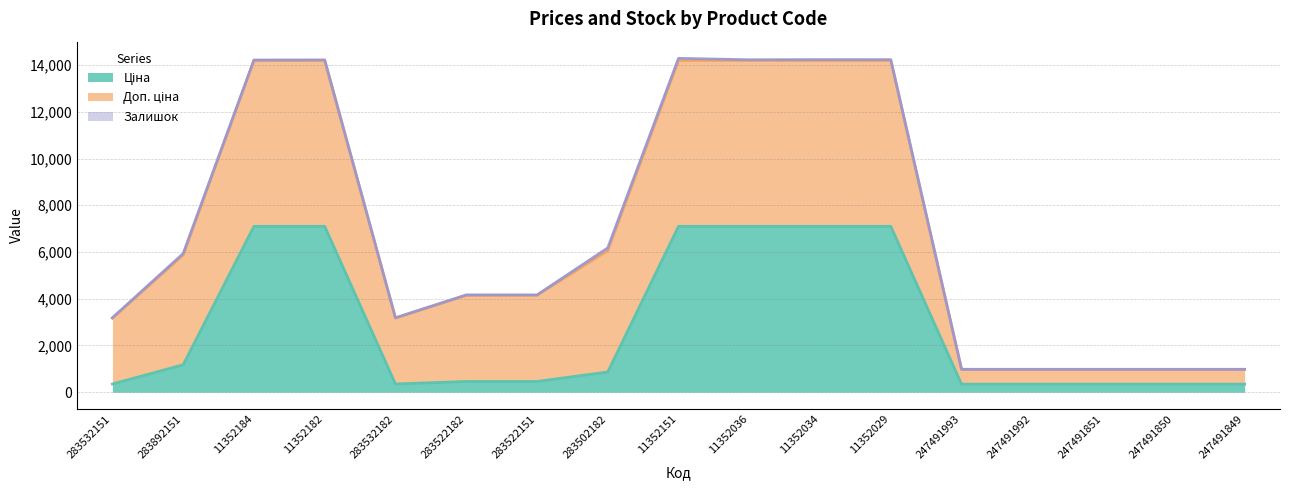

Which series changed the most between 11352036 and 247491850?

Ціна